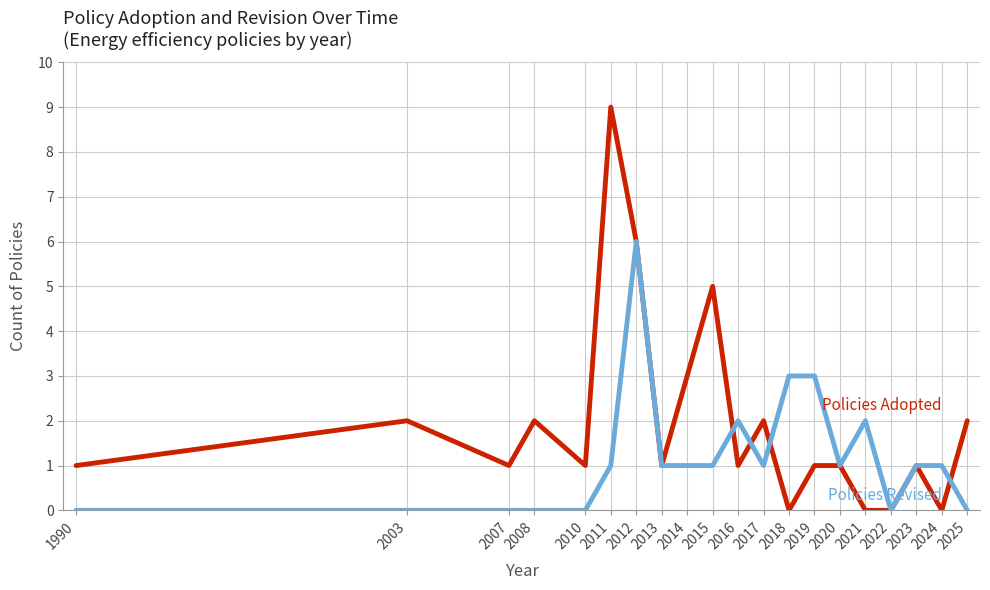

At which category does the chart reach its peak across all series?

2011